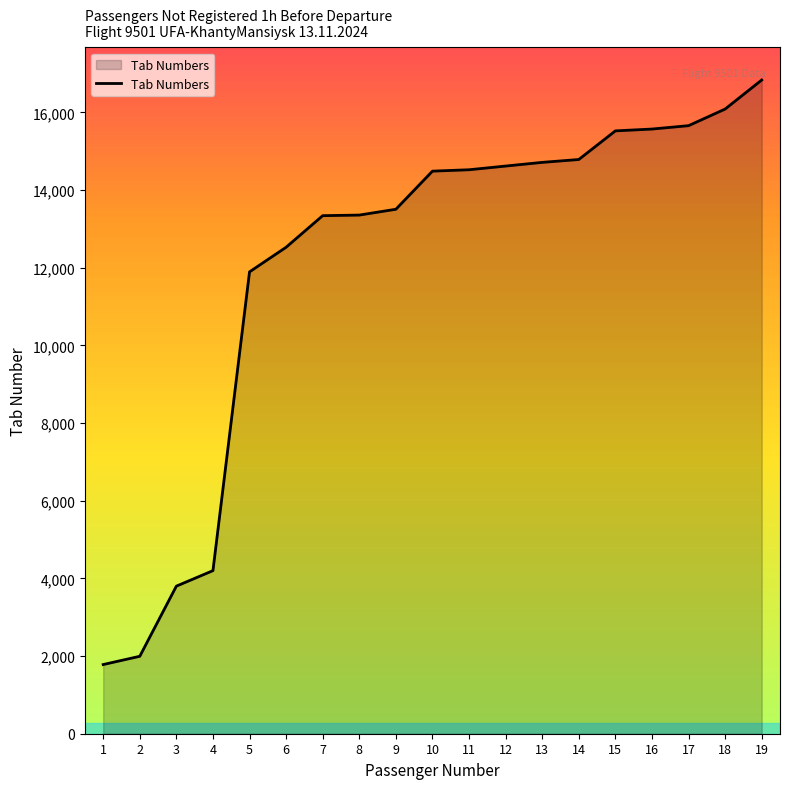

Is it true that the value at 10 is 14485?

True